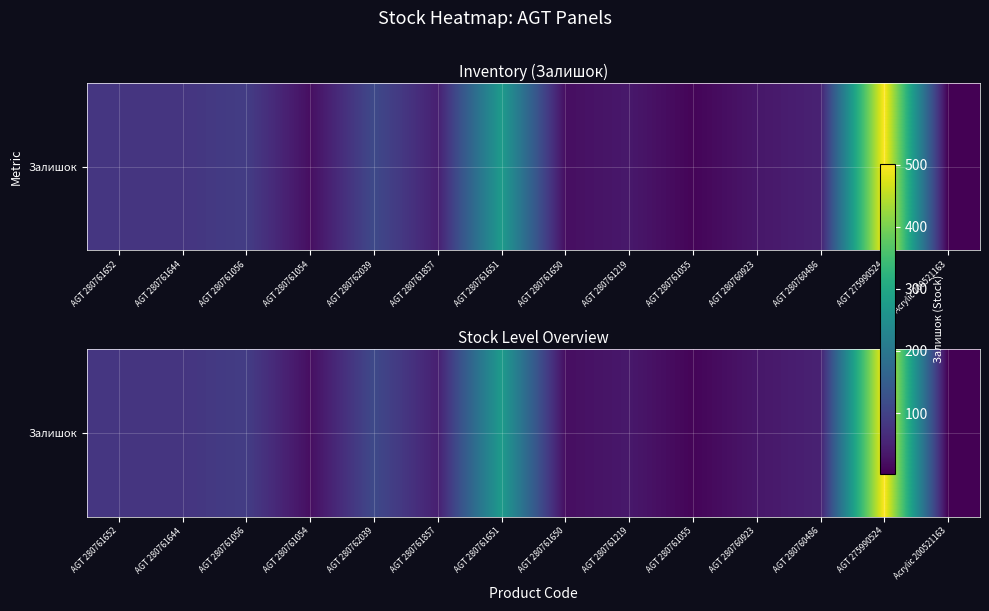

Reading left to right, transcribe all the data shown in this chart.

80	79	92	21	113	46	274	21	35	8	33	49	501	2